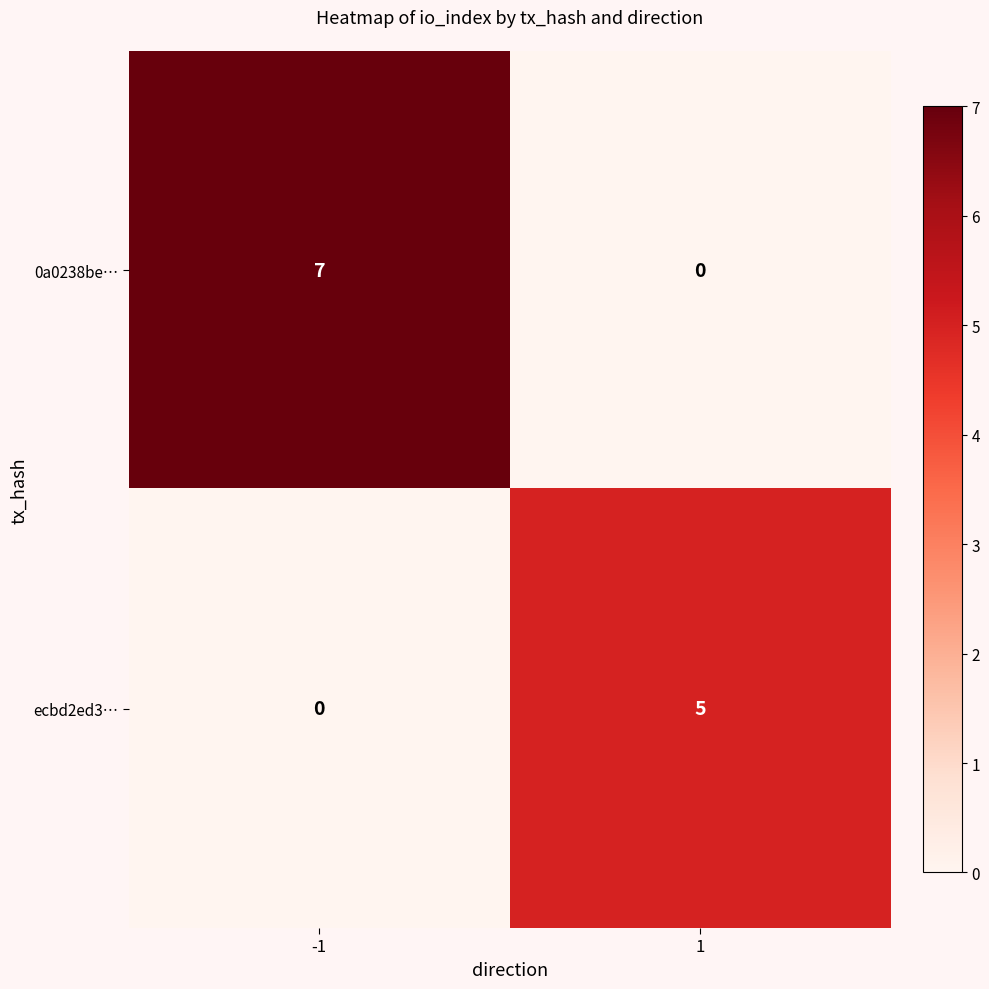

Read the 0a0238be… value at -1.

7